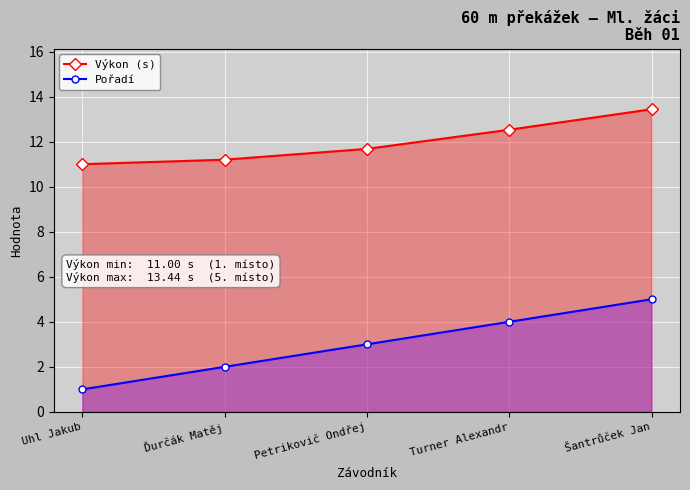

What is the sum of the Pořadí values at Ďurčák Matěj and Petrikovič Ondřej?

5.0